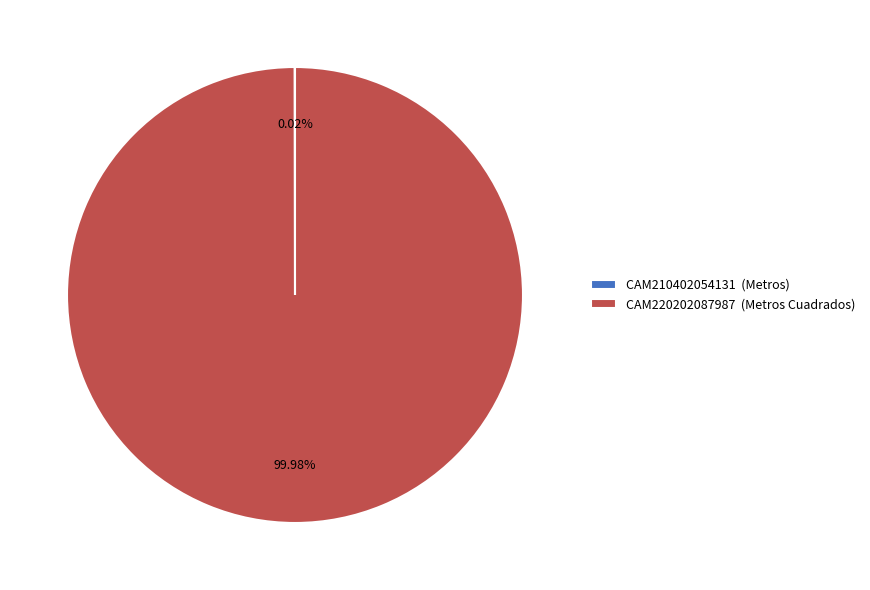

Does any single category account for the majority?

Yes